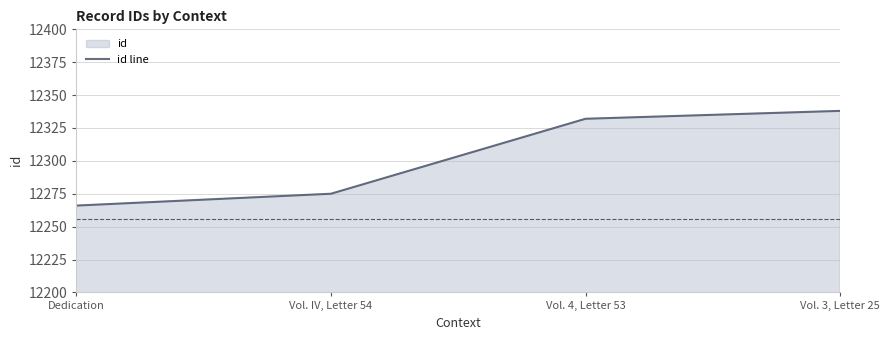

Reading left to right, list all the values displayed in this chart.

12266	12275	12332	12338